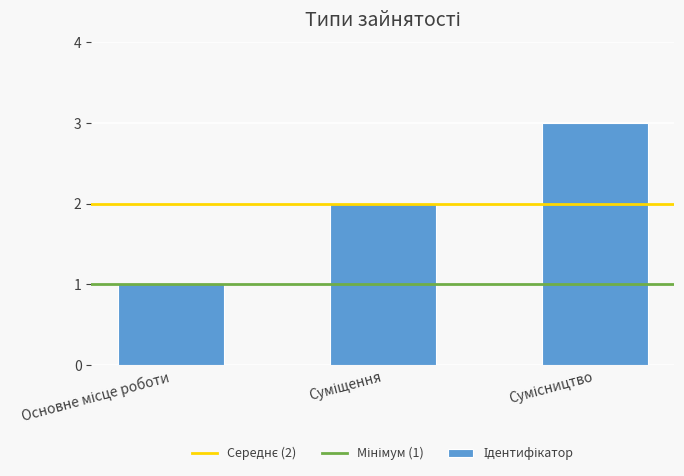

What is the greatest value displayed?

3